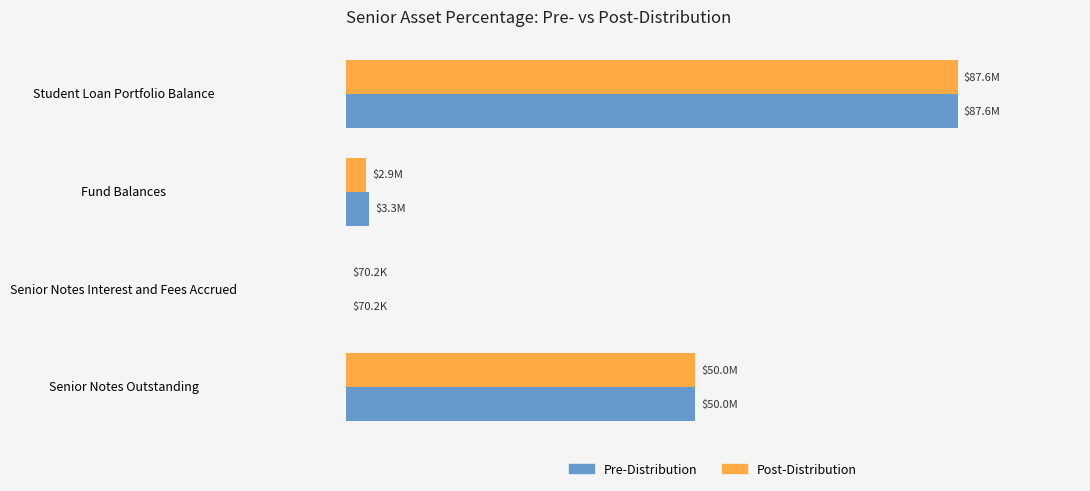

What are all the series names shown in the legend?

Pre-Distribution, Post-Distribution